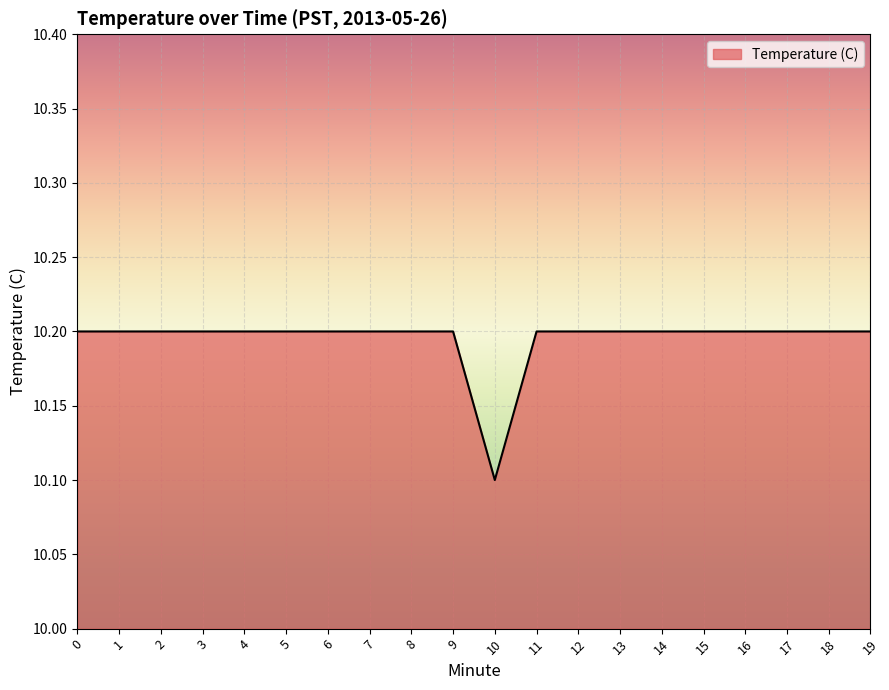

The value at 11 is 10.2. True or false?

True